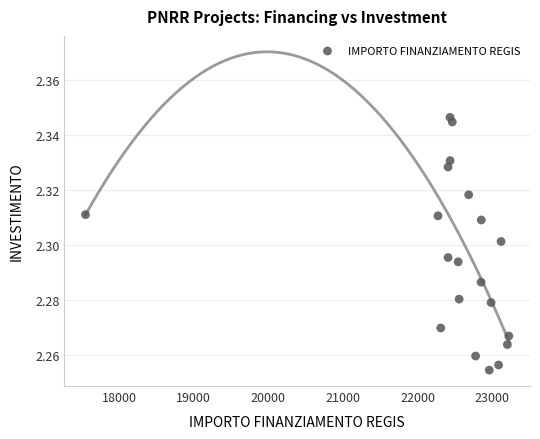

What is the range of X values (max minus min)?

5670.6